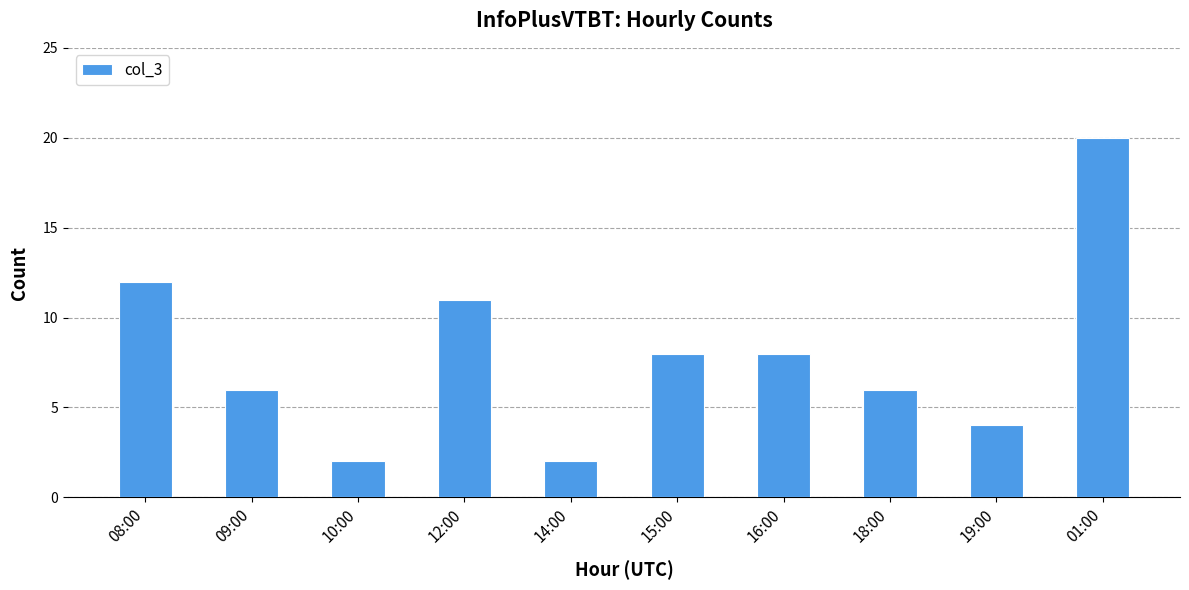

What is the sum of all values?

79